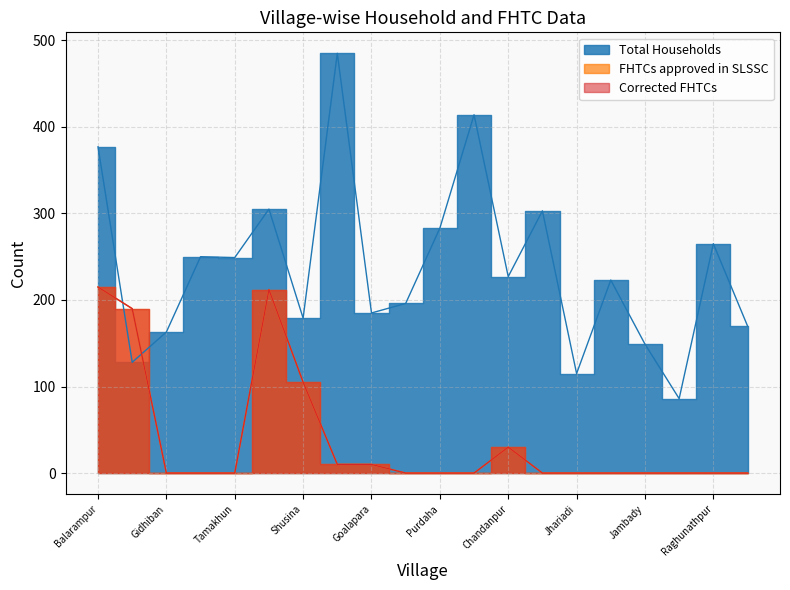

Which series has the largest total across all categories?

Total Households